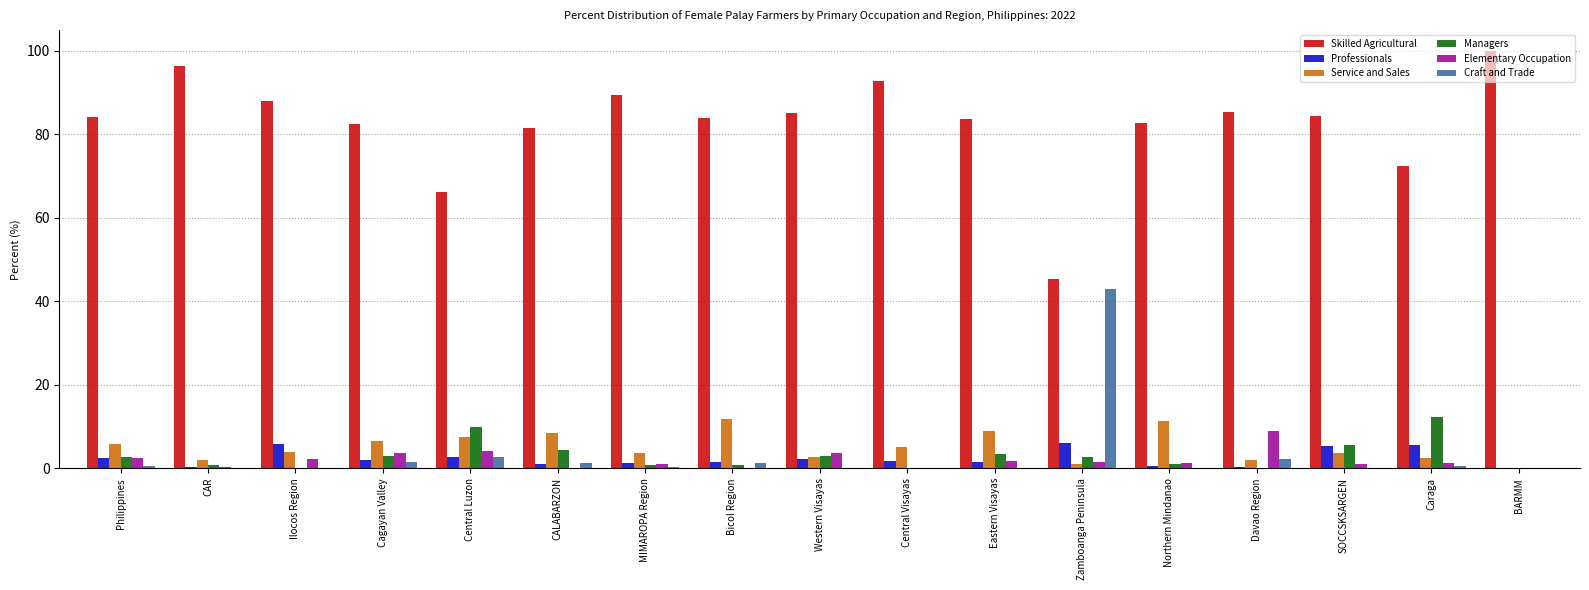

What is the greatest value displayed?

99.9